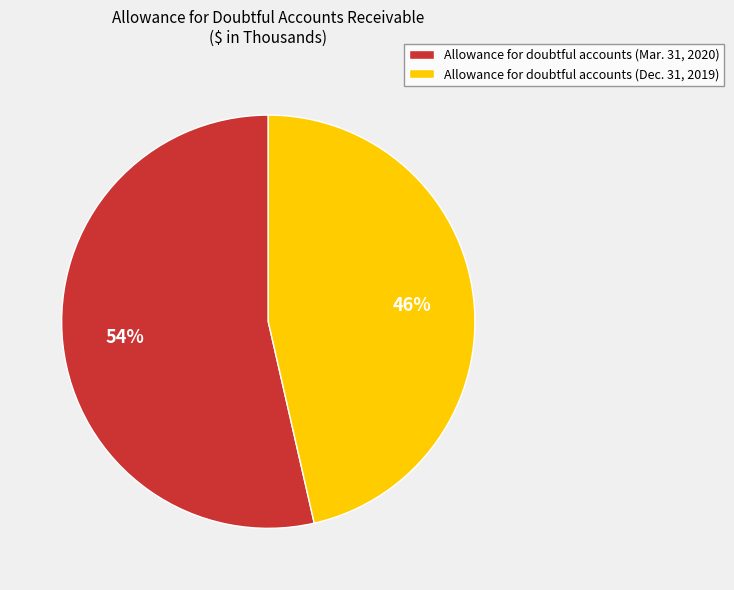

To the nearest percent, what is the average slice percentage?

50%